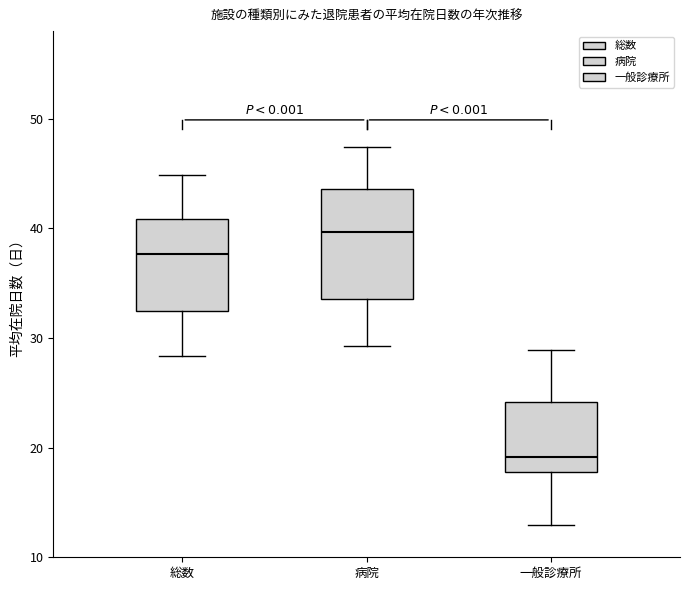

Which box has the lowest median line?

一般診療所